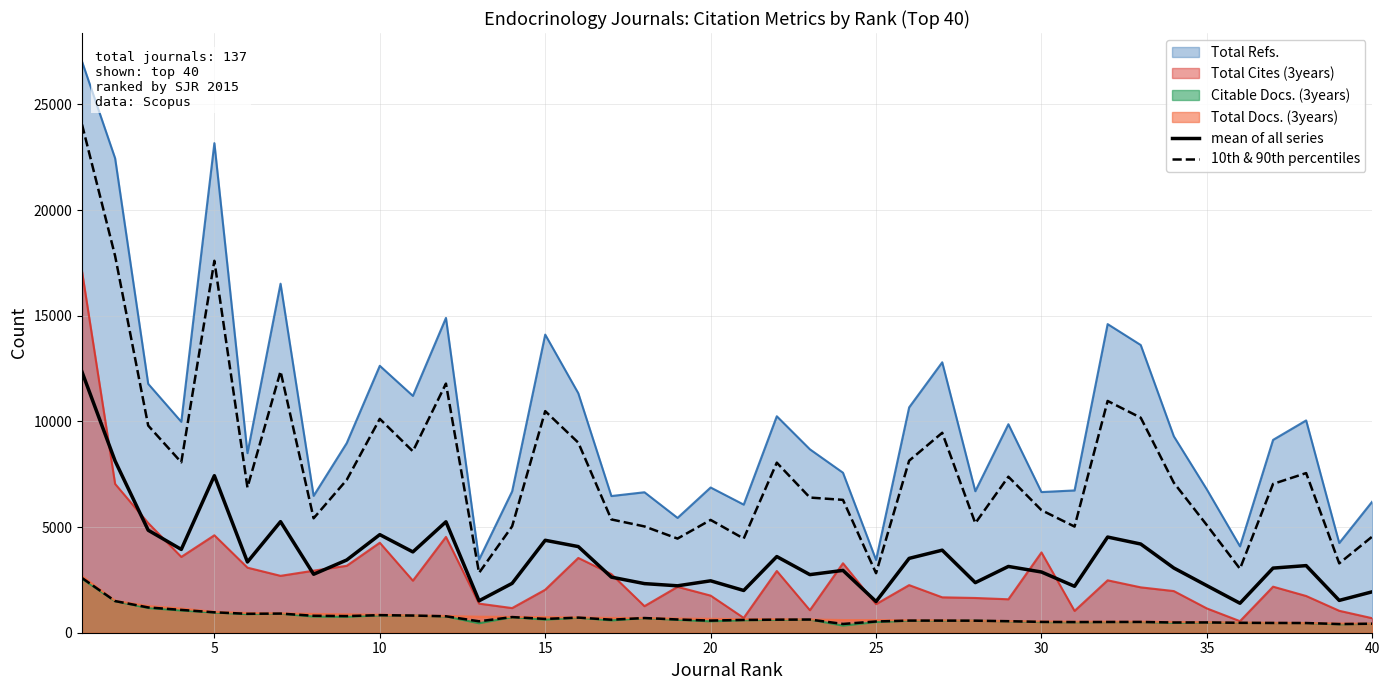

Does the chart display data point markers on the line(s)?

No